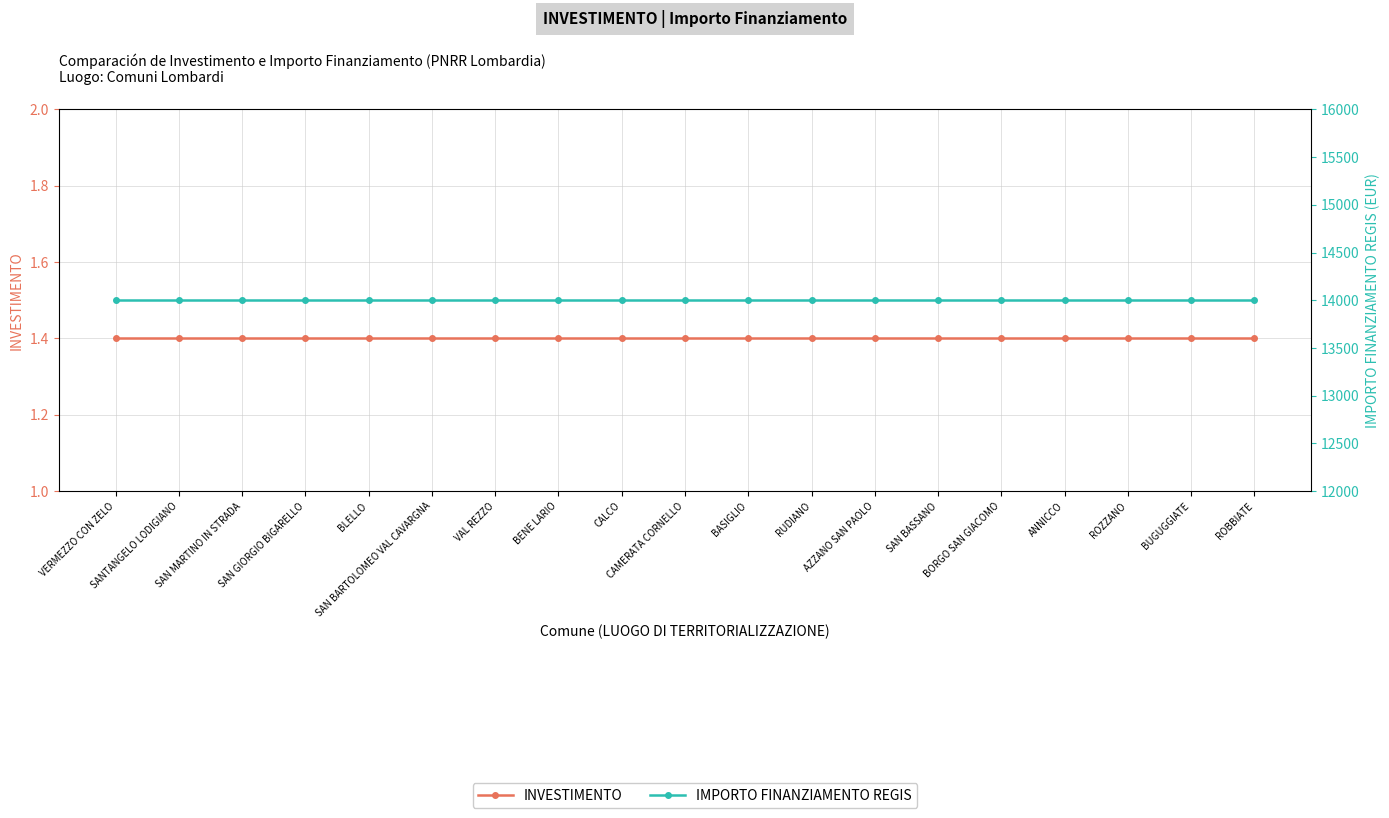

Is the value of INVESTIMENTO at VERMEZZO CON ZELO greater than the value of IMPORTO FINANZIAMENTO REGIS at RUDIANO?

No